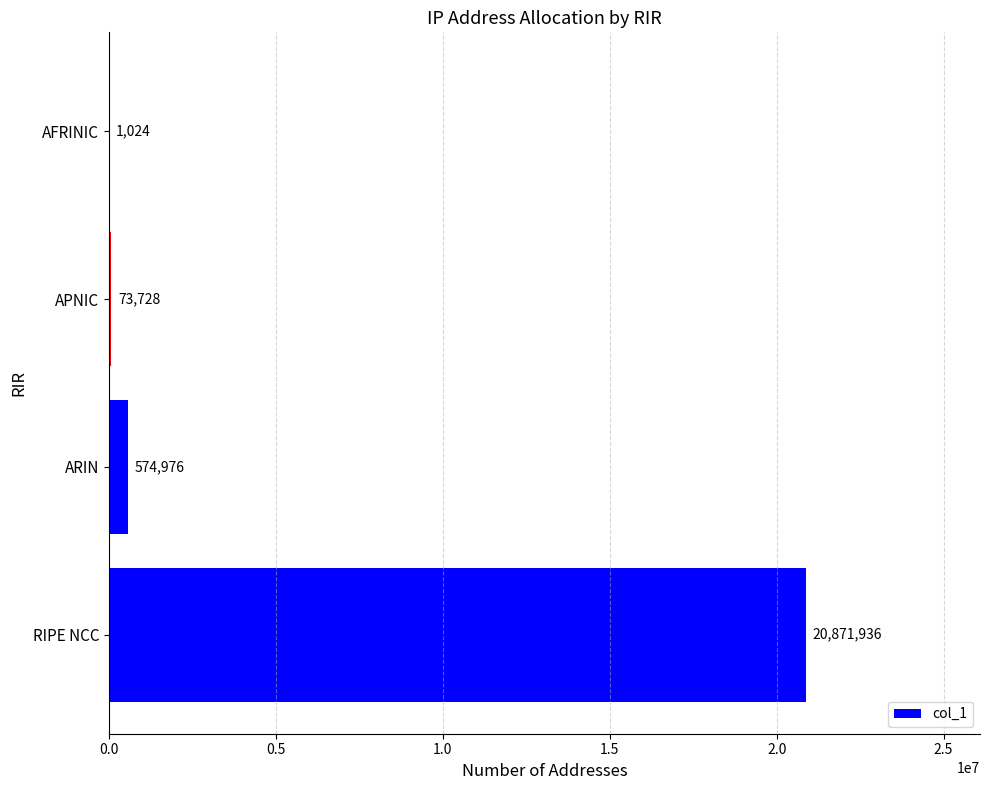

How many data points does each series have?

4